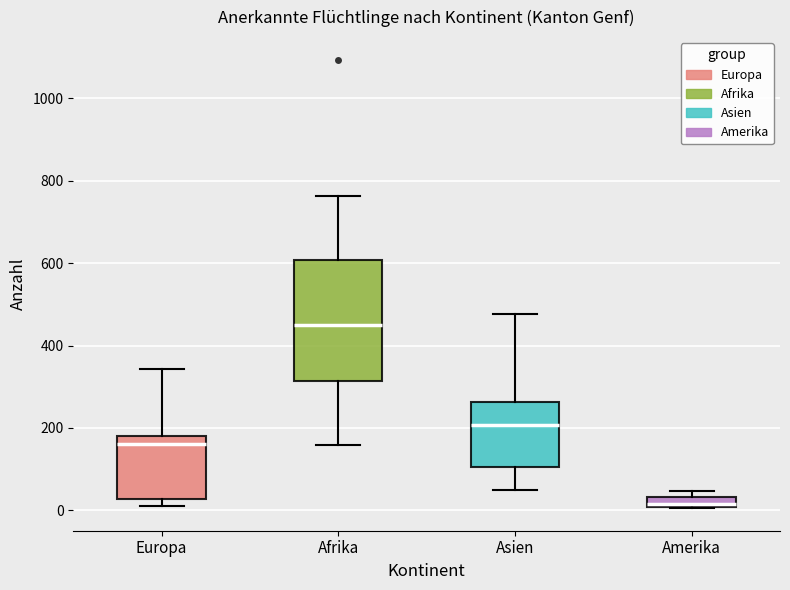

Where is the lower edge of the box for Afrika on the y-axis? The values are not printed on the chart, so give them approximately, as read against the axis.

320